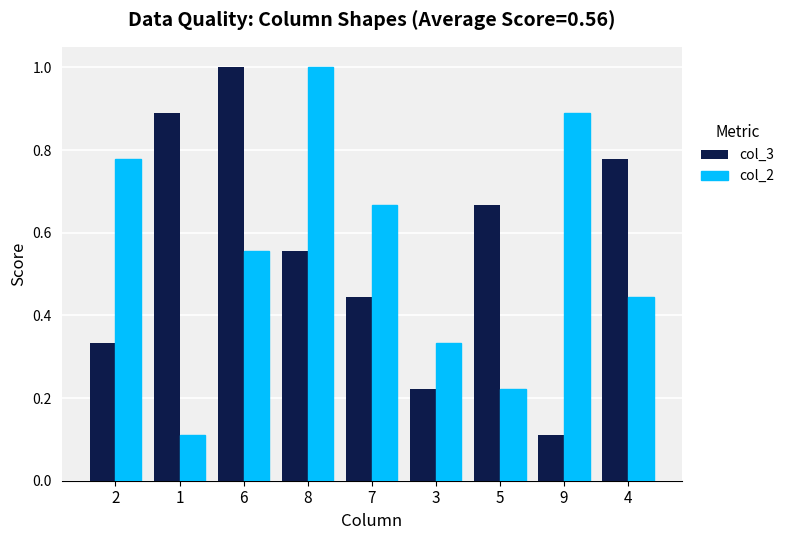

How many groups of bars are there?

9